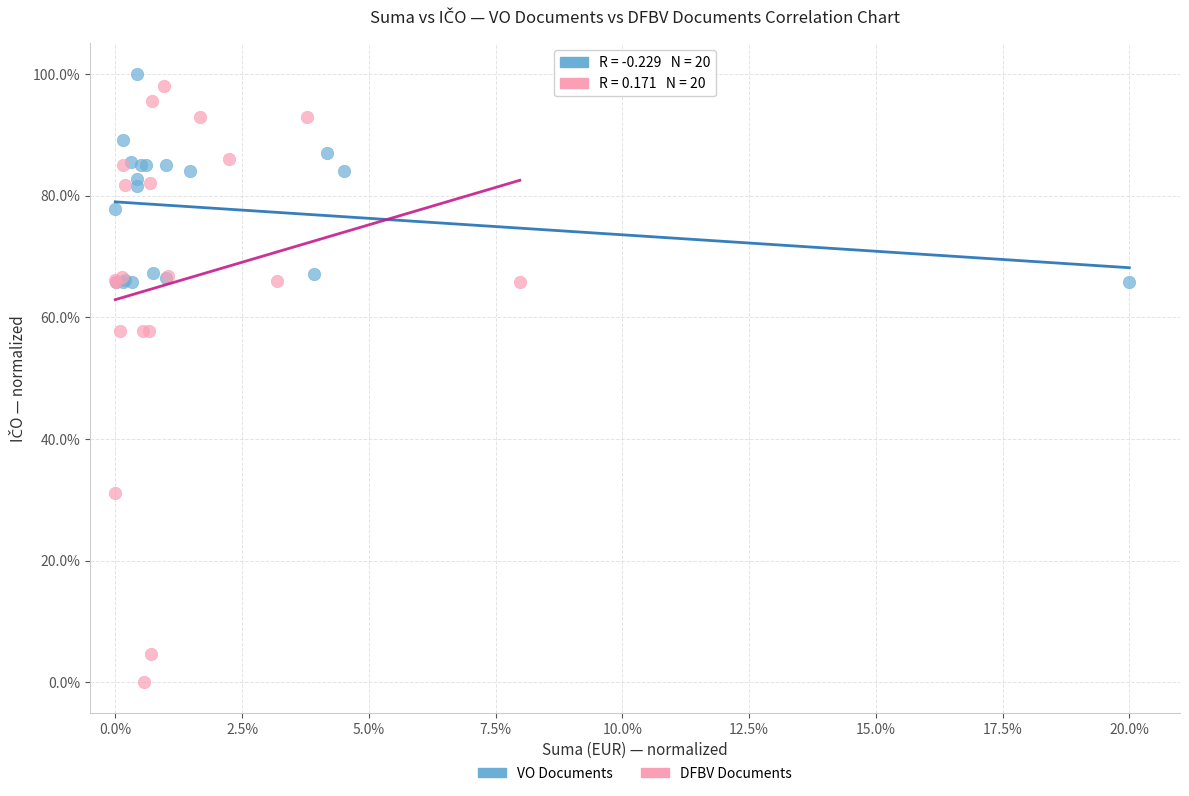

Which series contains the lowest Y value?

DFBV Documents